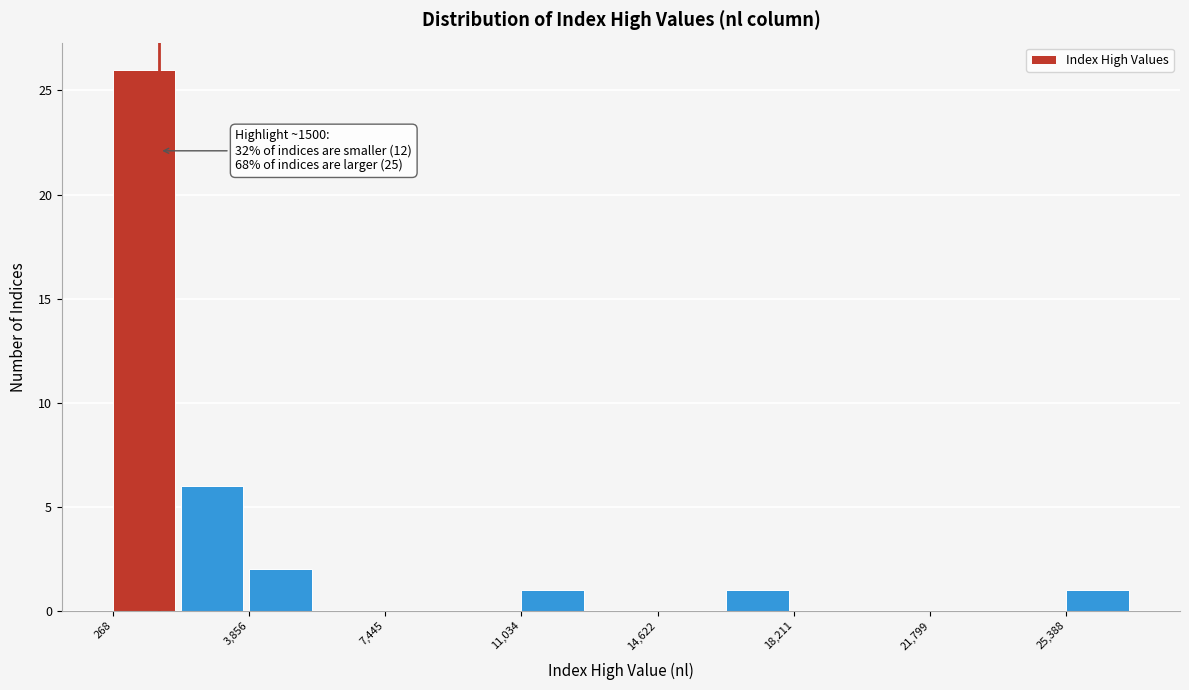

Read against the x-axis, roughly where is the centre of the tallest bar?

1000